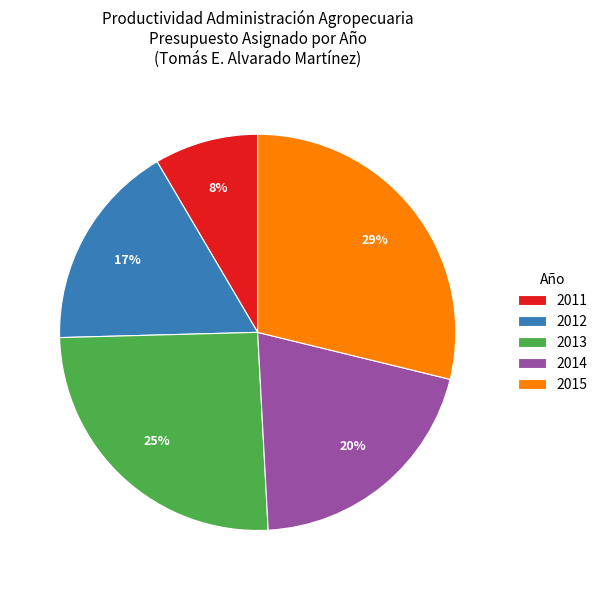

Which category has the biggest portion of the pie?

2015